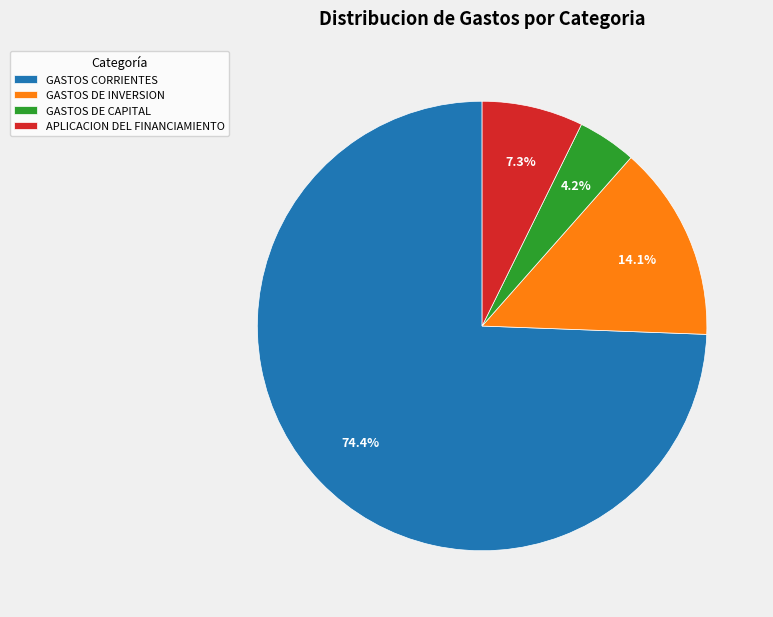

Between APLICACION DEL FINANCIAMIENTO and GASTOS DE CAPITAL, which is larger?

APLICACION DEL FINANCIAMIENTO